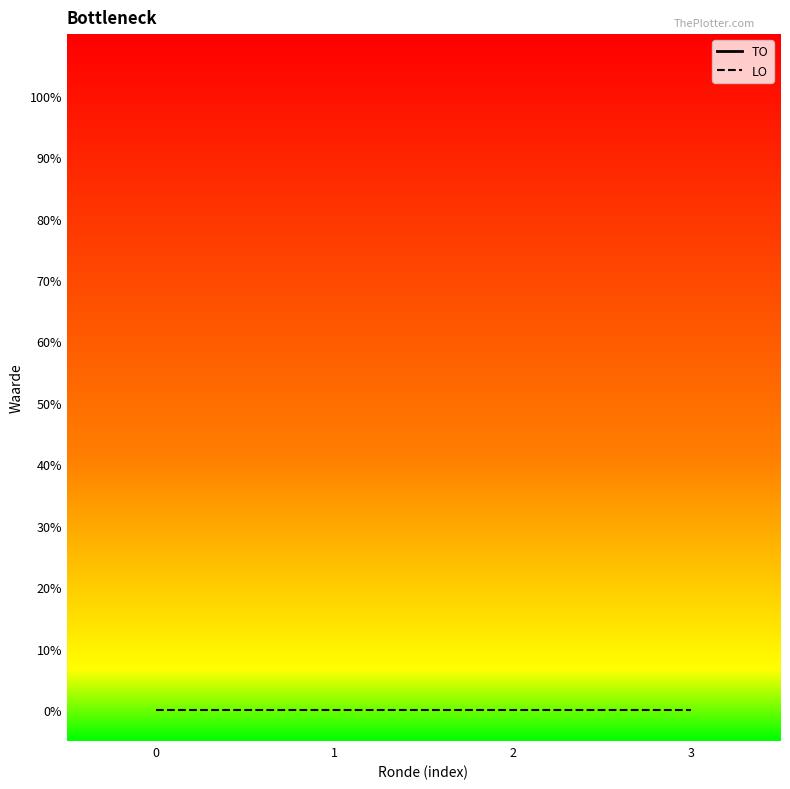

The value of TO at 3 is 799. True or false?

False